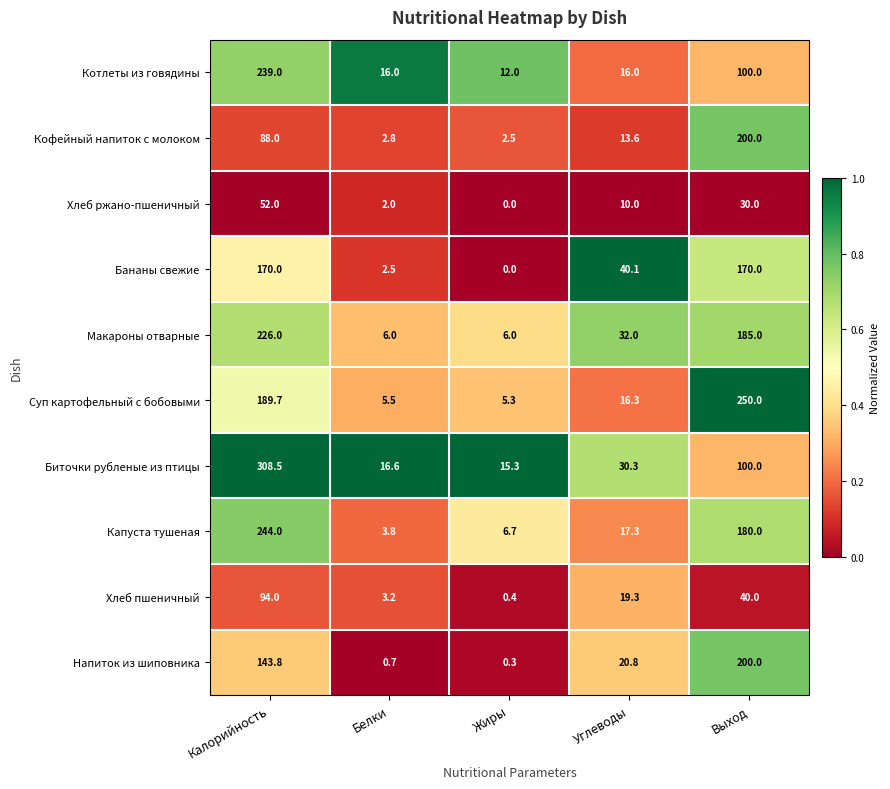

What is the minimum value for Капуста тушеная?

3.8